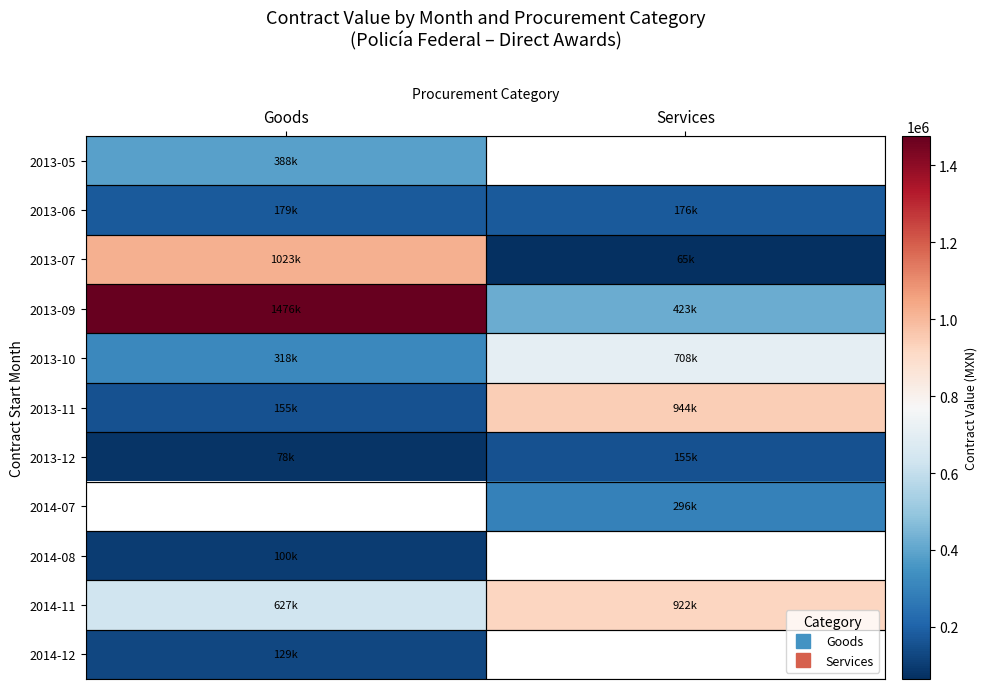

What is the difference between the 2013-12 values at Services and Goods?

77727.3